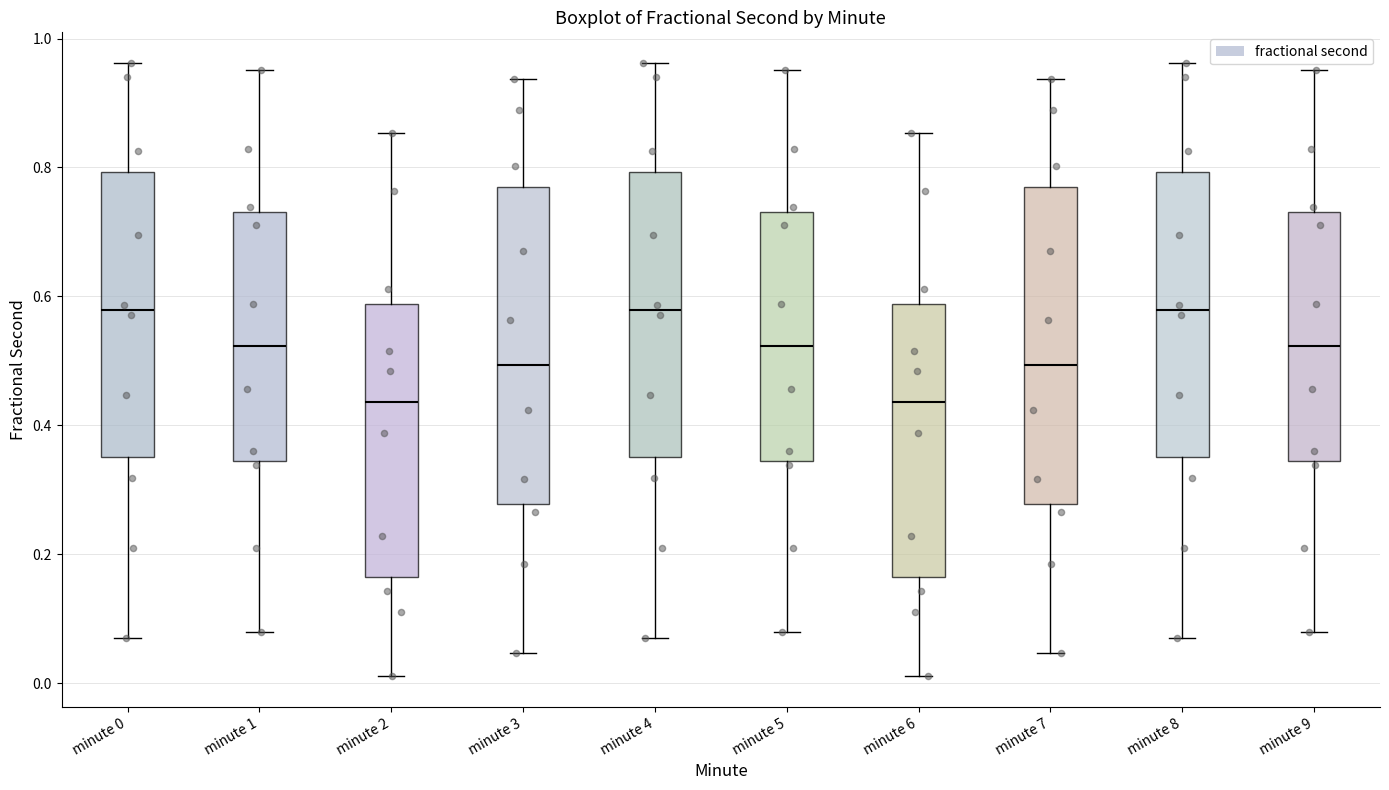

Reading left to right, transcribe this box plot: for each box, give where its median line is, the range the box spans, and where its two whiskers end, as read against the y-axis. The values are not printed on the chart, so give them approximately, as read against the axis.

minute 0: median 0.58, box 0.36 to 0.80, whiskers 0.08 to 0.96
minute 1: median 0.52, box 0.34 to 0.74, whiskers 0.08 to 0.96
minute 2: median 0.44, box 0.16 to 0.58, whiskers 0.02 to 0.86
minute 3: median 0.50, box 0.28 to 0.76, whiskers 0.04 to 0.94
minute 4: median 0.58, box 0.36 to 0.80, whiskers 0.08 to 0.96
minute 5: median 0.52, box 0.34 to 0.74, whiskers 0.08 to 0.96
minute 6: median 0.44, box 0.16 to 0.58, whiskers 0.02 to 0.86
minute 7: median 0.50, box 0.28 to 0.76, whiskers 0.04 to 0.94
minute 8: median 0.58, box 0.36 to 0.80, whiskers 0.08 to 0.96
minute 9: median 0.52, box 0.34 to 0.74, whiskers 0.08 to 0.96